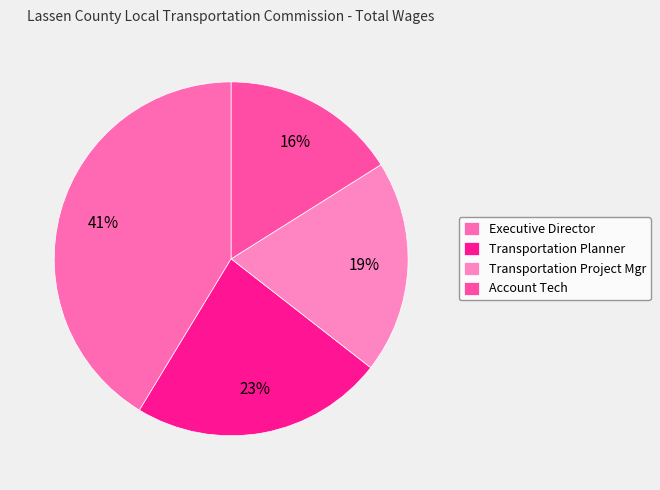

How much of the chart is everything except Transportation Project Mgr?

80.5%